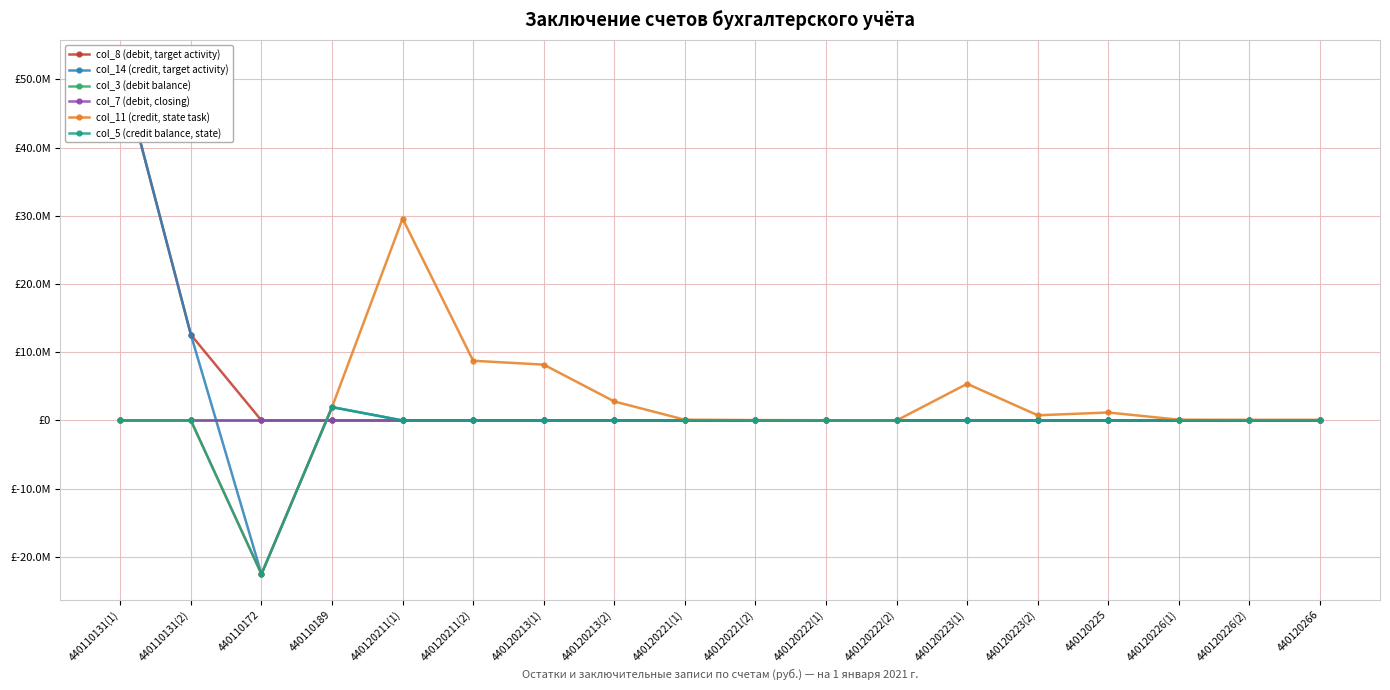

What is the spread (max minus min) of values at 440120222(1)?

34000.0